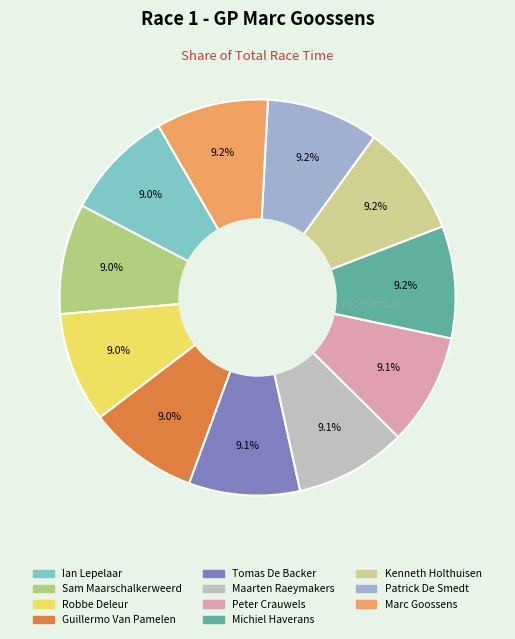

Is the sum of Sam Maarschalkerweerd and Guillermo Van Pamelen greater than half?

No